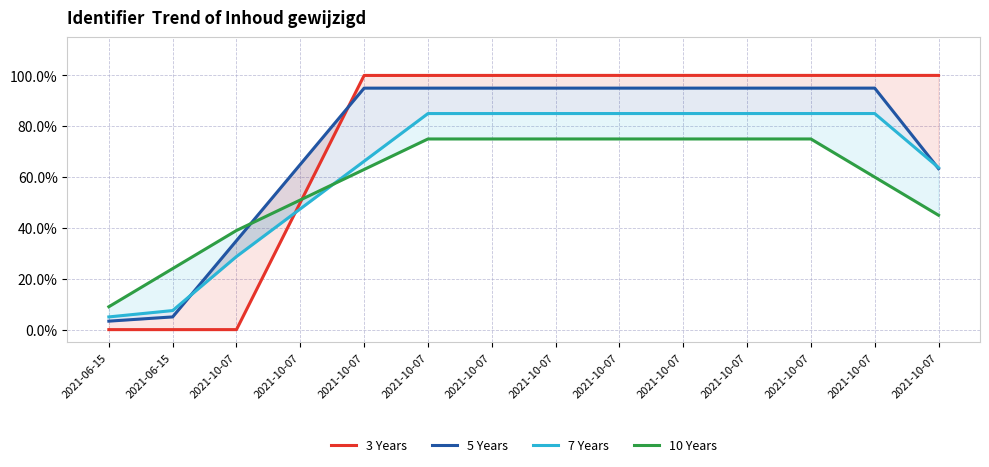

At how many categories does at least one series exceed 0?

14